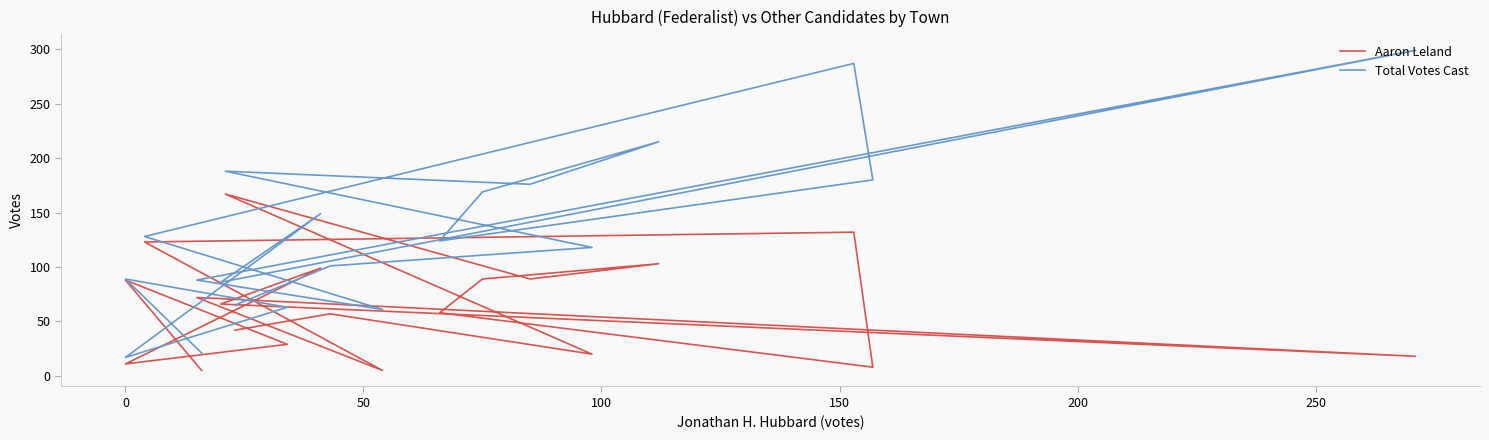

List the series in order of their overall mean, lowest first.

Aaron Leland, Total Votes Cast